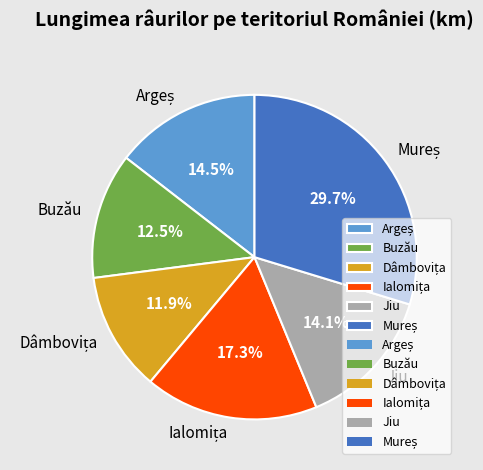

Is there any slice that represents more than half of the pie?

No